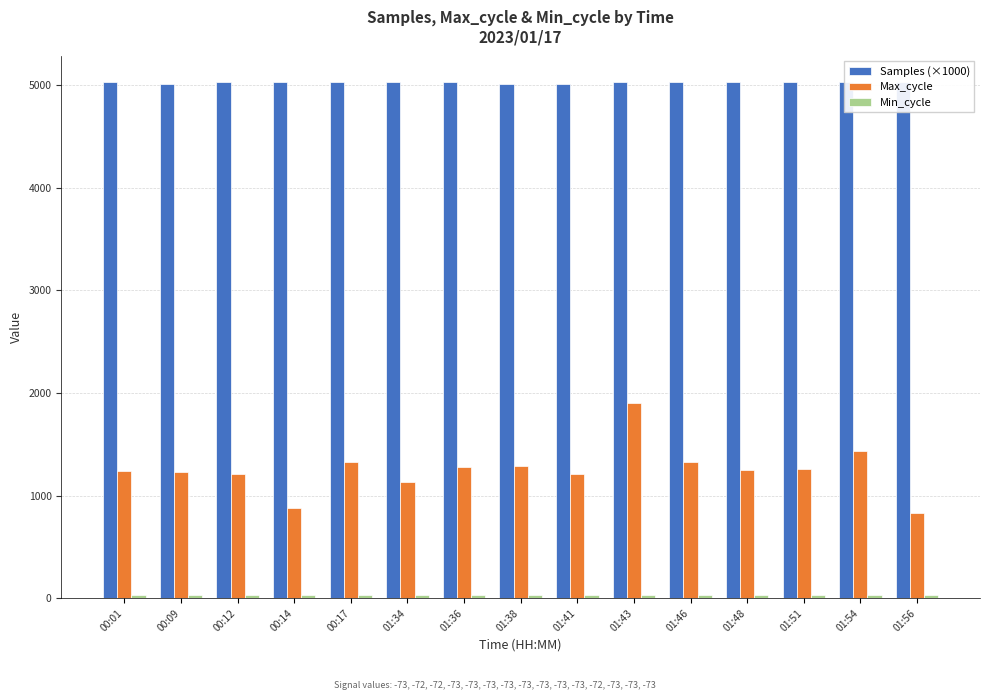

What is the sum of all Samples (×1000) values?

75421.5